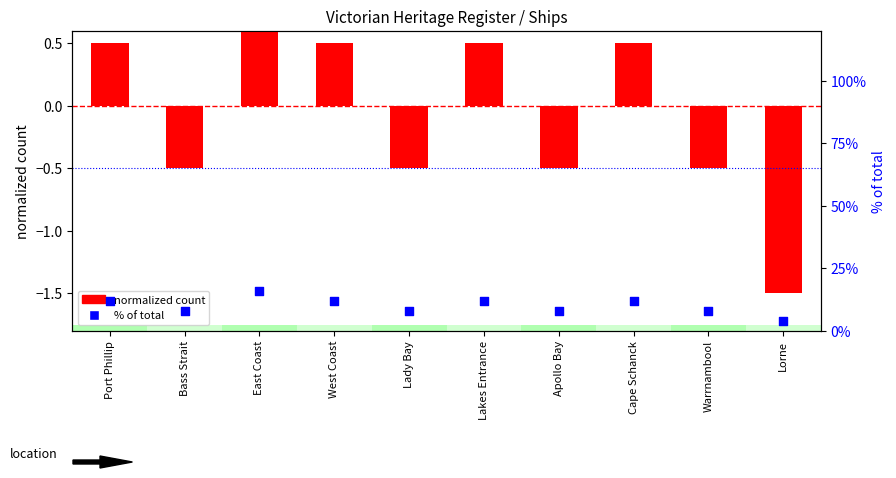

Is the value of normalized count at East Coast greater than the value of % of total at Lakes Entrance?

No